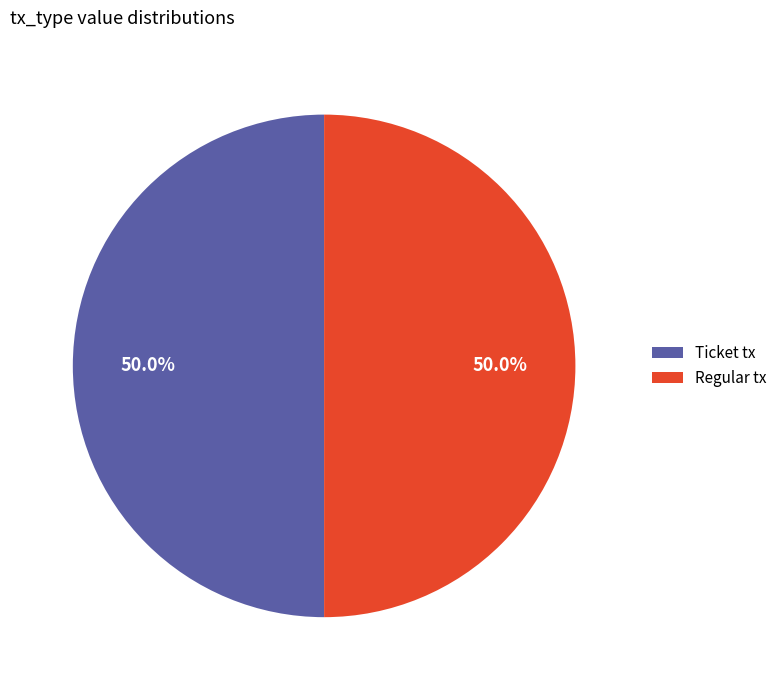

Is the sum of Regular tx and Ticket tx greater than half?

Yes